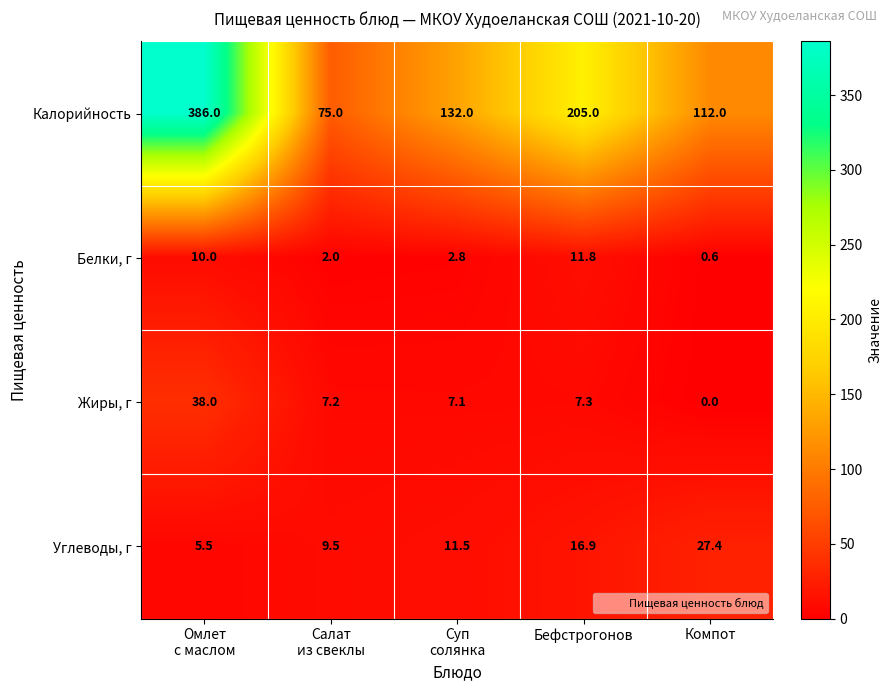

The Белки, г series shows 0.6 at Компот. True or false?

True